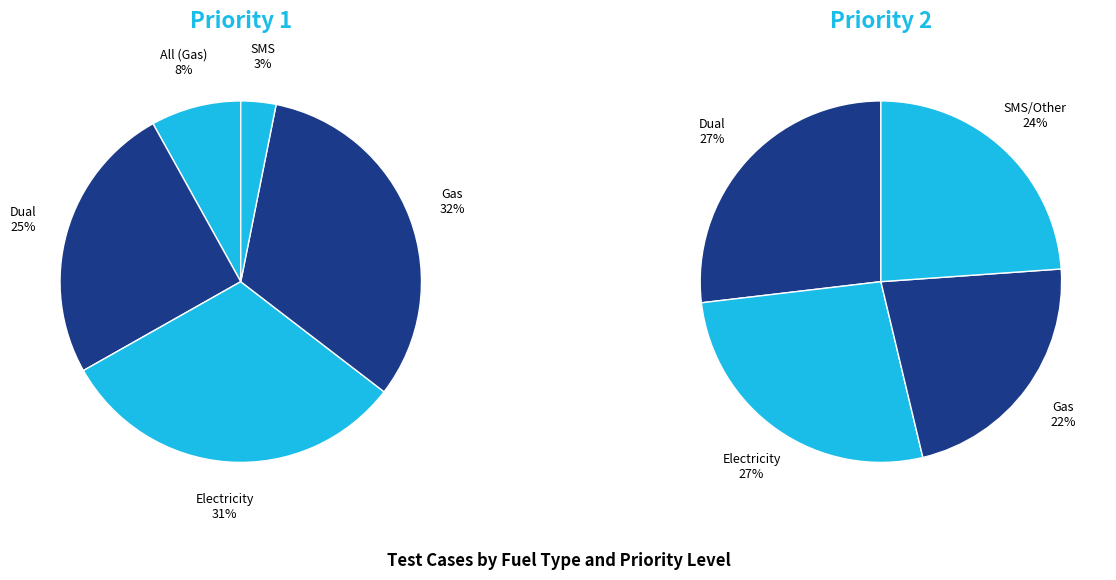

To the nearest percent, what is the difference between the Electricity and All (Gas) slice percentages?

23%